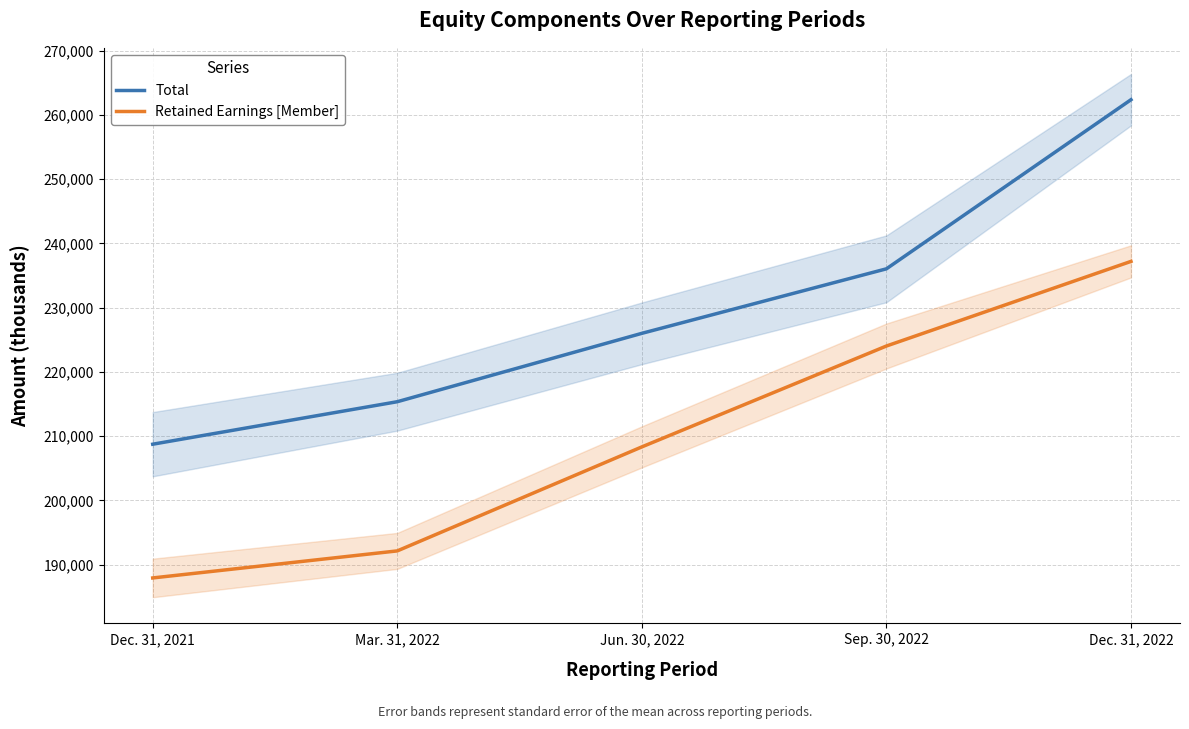

What is the smallest value displayed?

187935